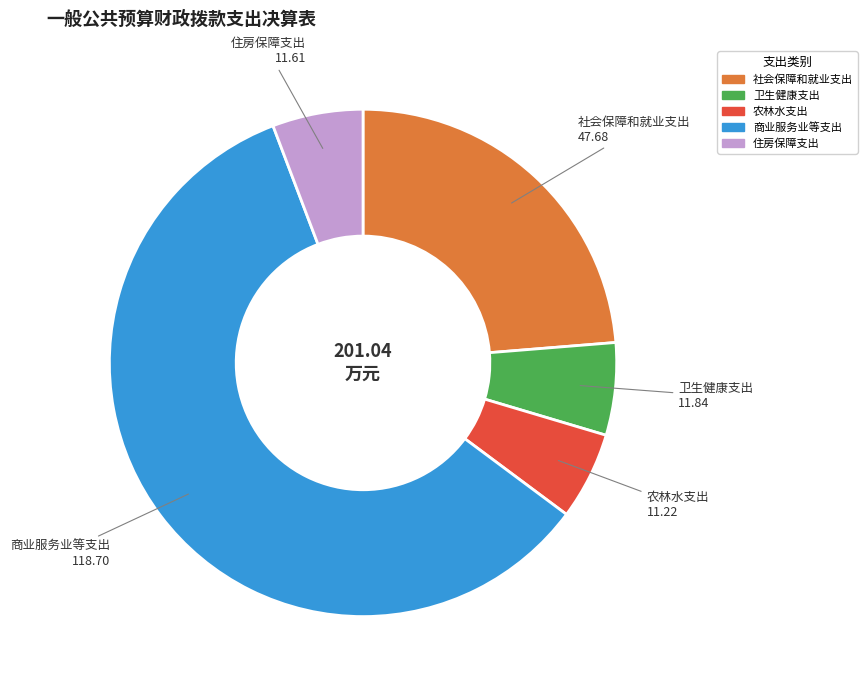

Is 商业服务业等支出 the majority of the pie?

Yes